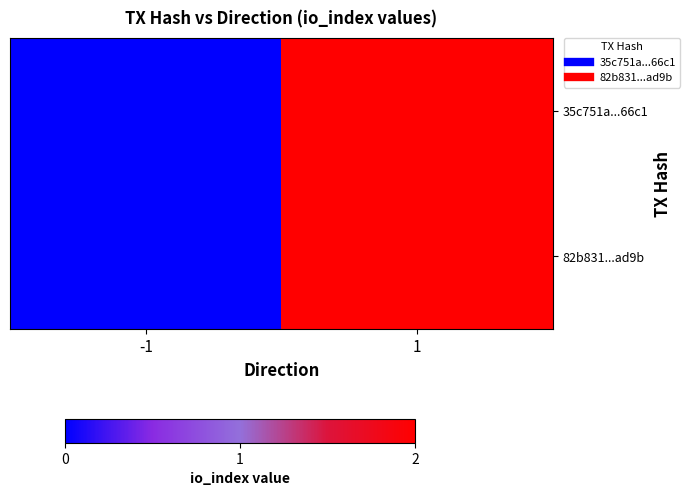

Which label corresponds to the smallest value in the chart?

-1